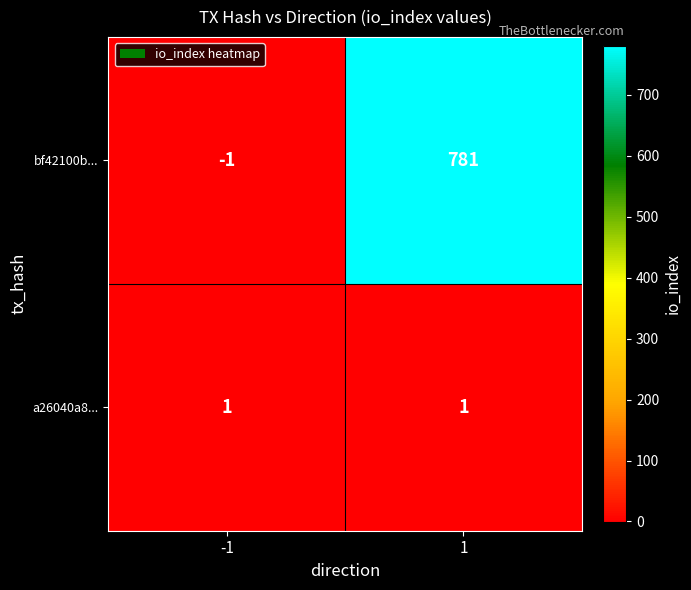

Rank the series by their maximum value, from lowest to highest.

a26040a8..., bf42100b...